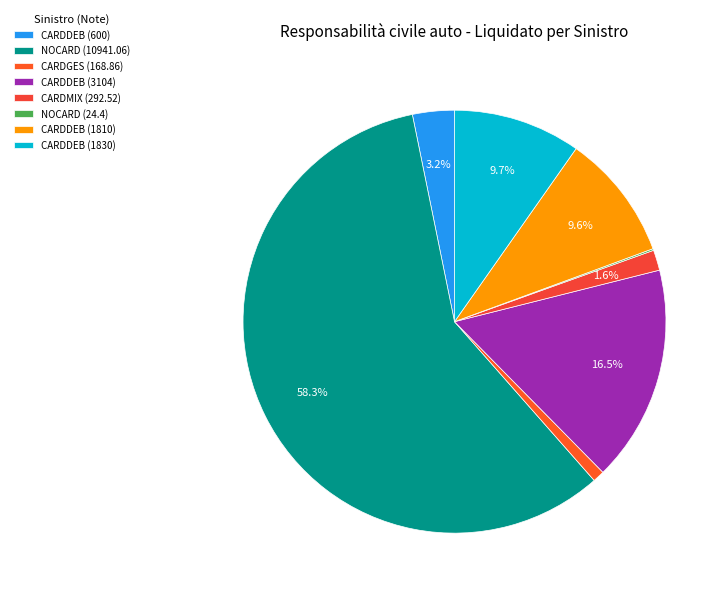

To the nearest percent, what is the difference between the largest and smallest slice percentages?

58%